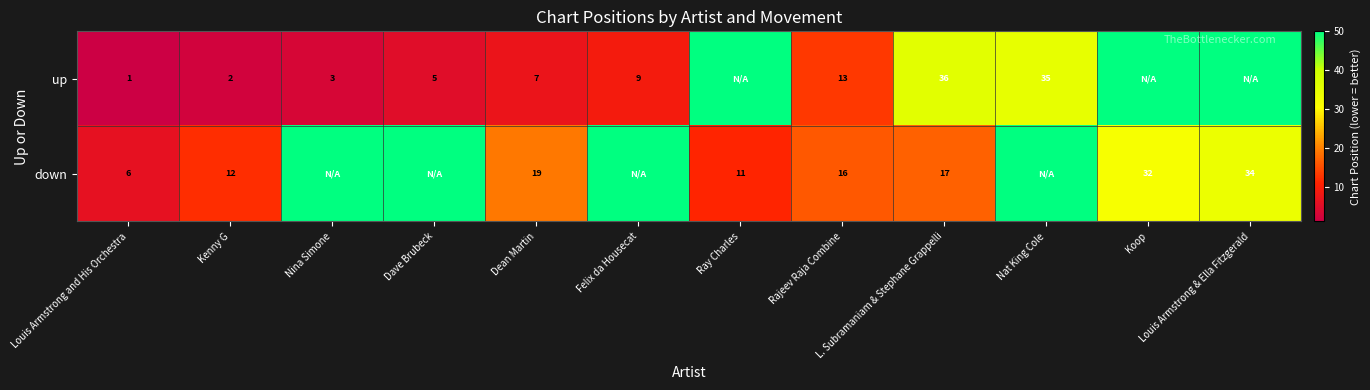

How many distinct data groups are displayed?

2